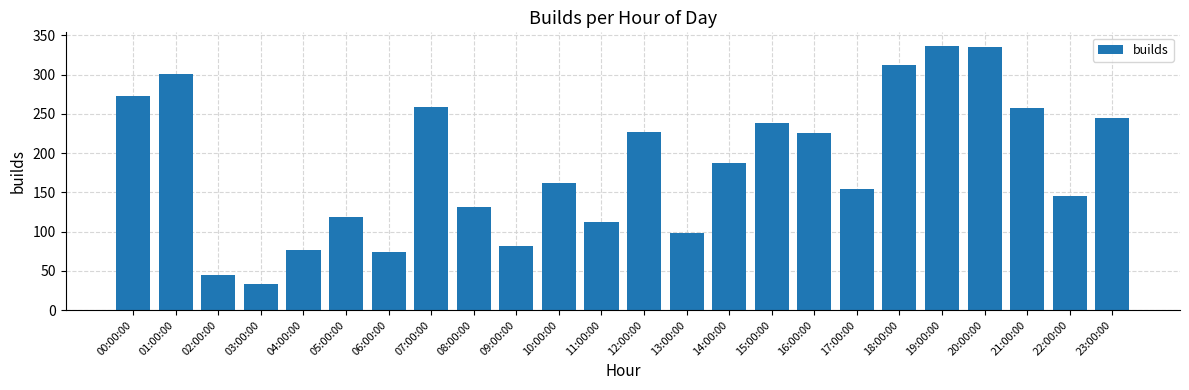

Reading left to right, what are all the values shown in this chart?

273	301	45	33	77	119	74	259	131	81	162	112	227	98	187	238	225	154	312	337	335	257	145	245